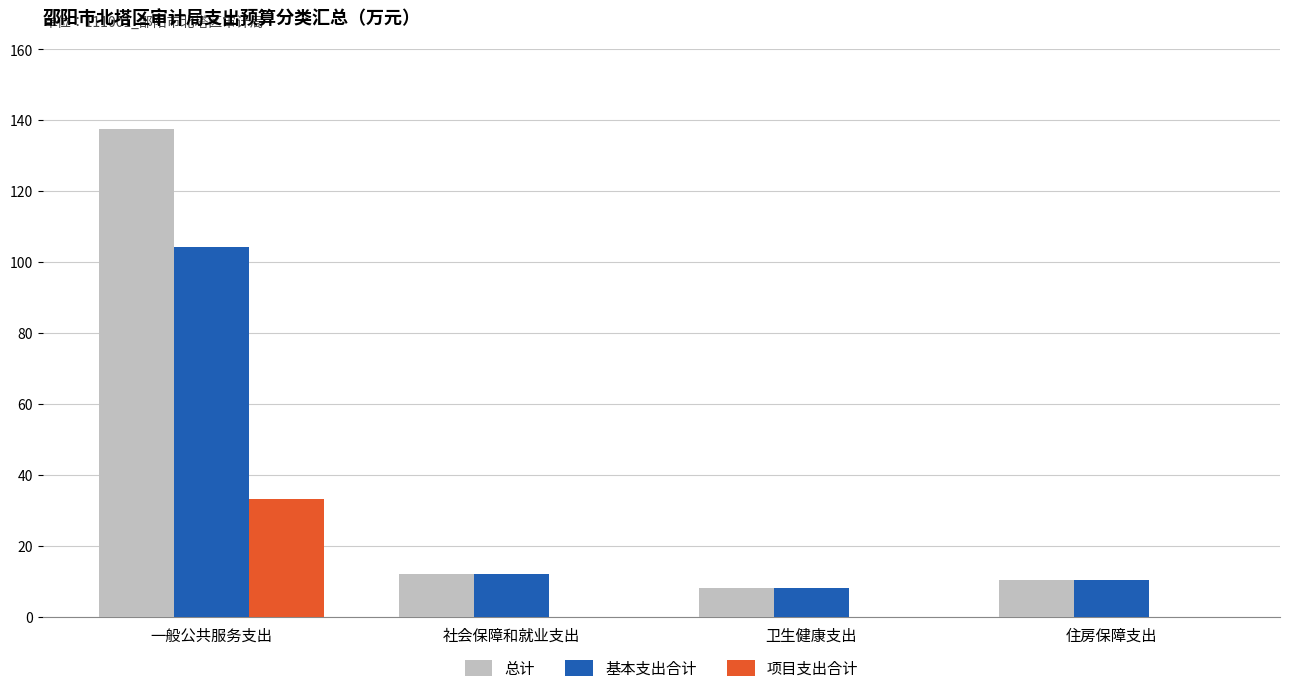

What is the sum of the 基本支出合计 values at 一般公共服务支出 and 卫生健康支出?

112.2